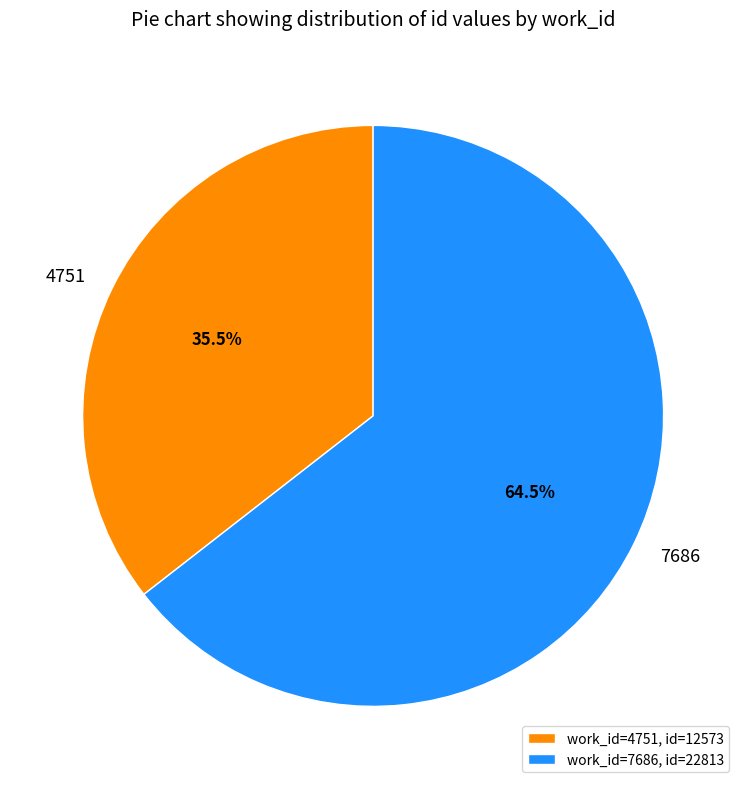

Between 4751 and 7686, which is larger?

7686